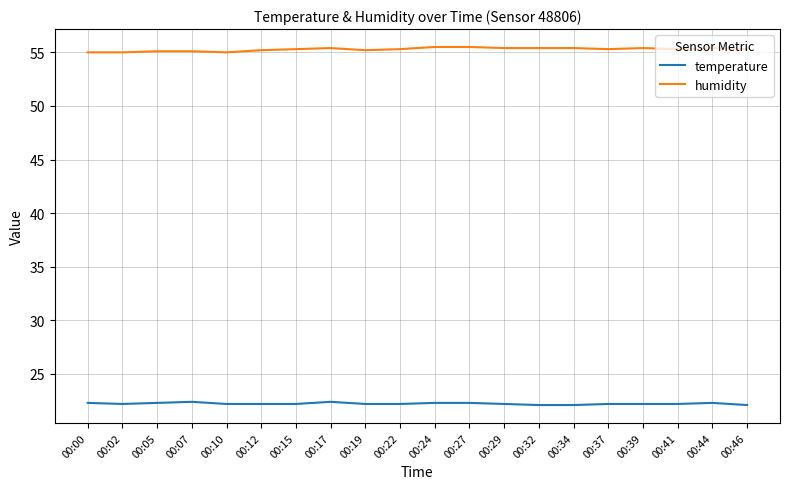

True or false: humidity and temperature intersect in this chart.

False